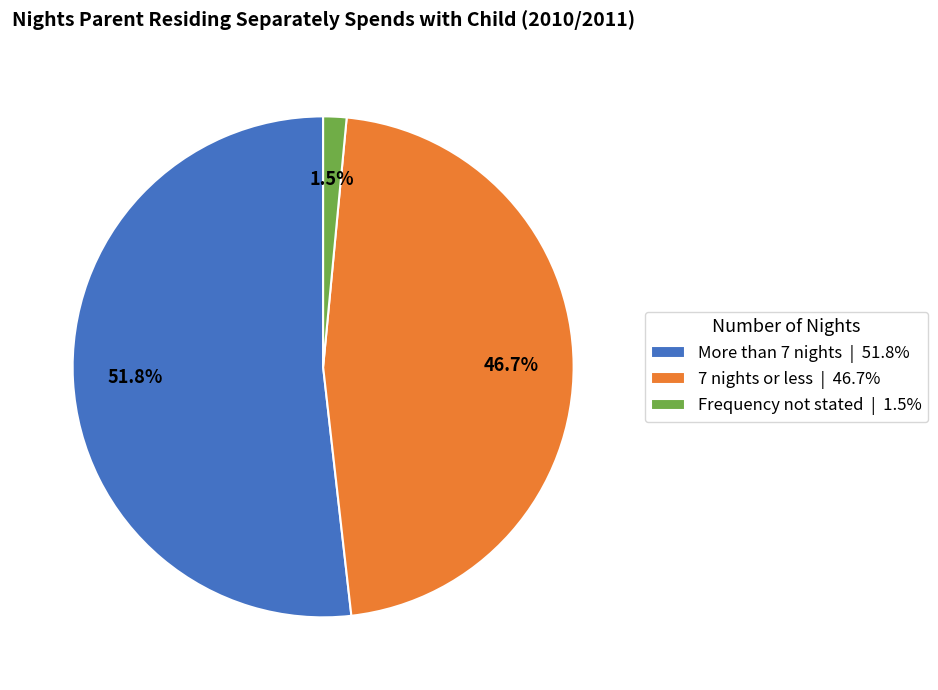

What is the total percentage of 7 nights or less | 46.7% and More than 7 nights | 51.8%?

98.5%